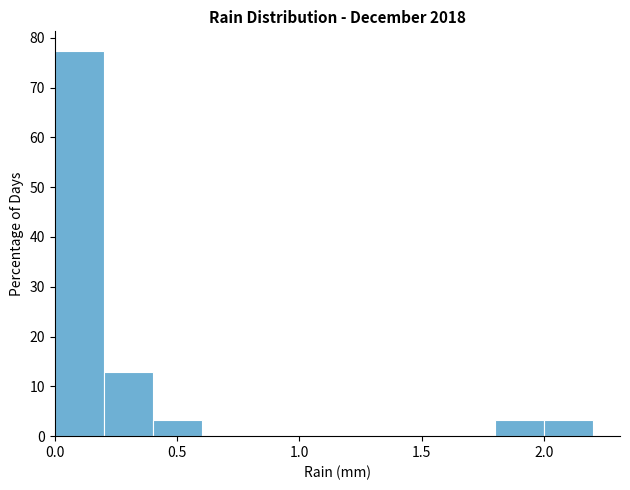

Reading left to right, list every bar in this chart as the range it spans on the x-axis followed by its height. The values are not printed on the chart, so give them approximately, as read against the axis.

0.0 to 0.2: 77
0.2 to 0.4: 13
0.4 to 0.6: 3
0.6 to 0.8: 0
0.8 to 1.0: 0
1.0 to 1.2: 0
1.2 to 1.4: 0
1.4 to 1.6: 0
1.6 to 1.8: 0
1.8 to 2.0: 3
2.0 to 2.2: 3